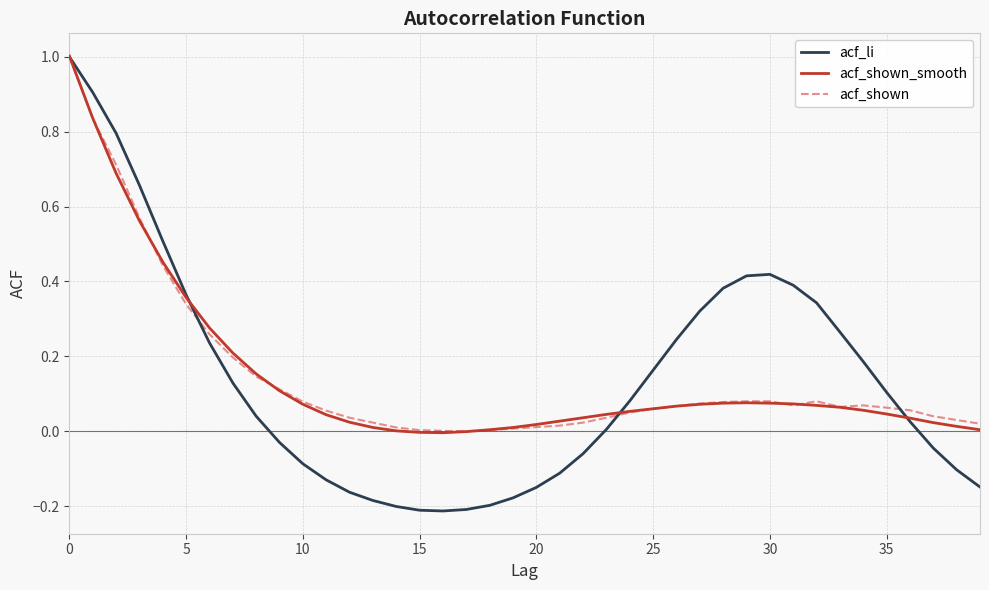

Which series has the largest range (max minus min)?

acf_li